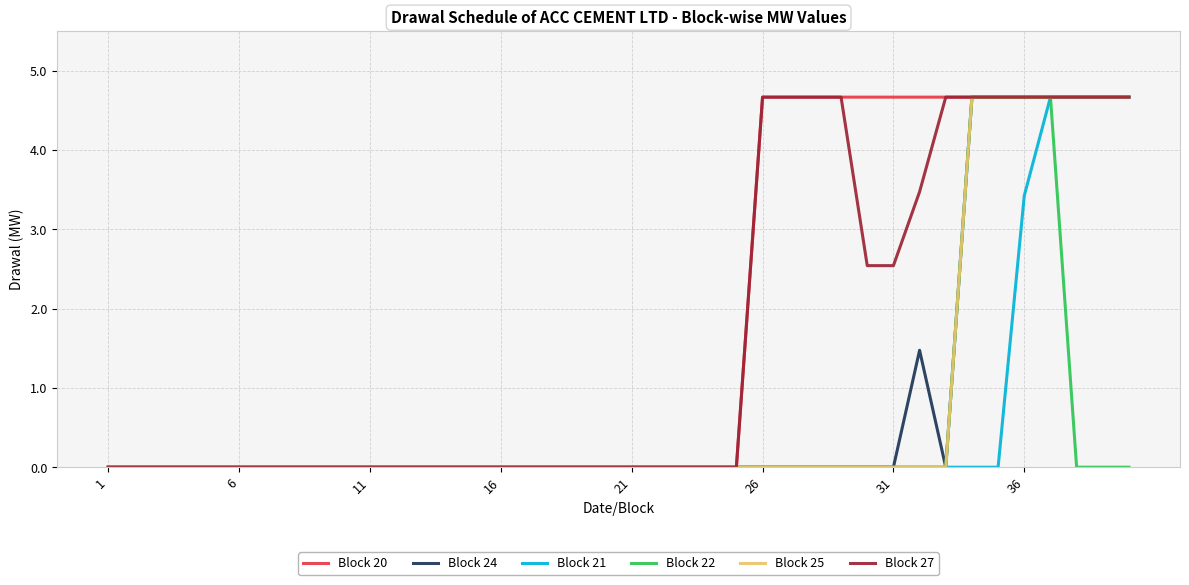

What is the maximum value shown in the chart?

4.7